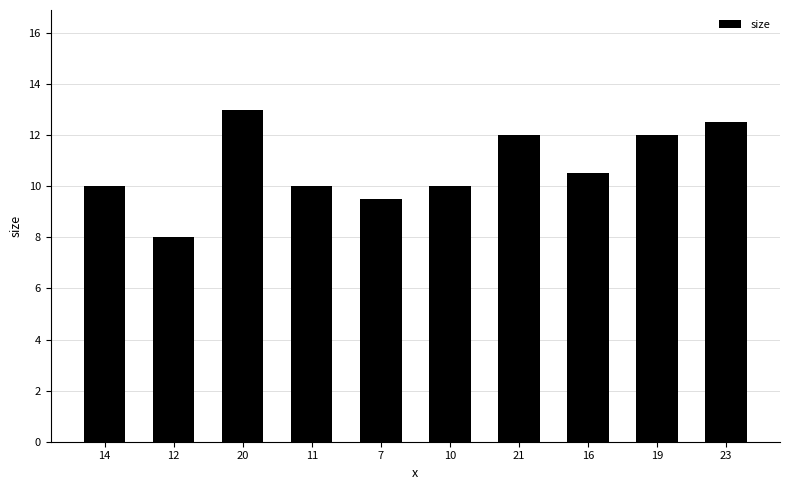

How many series are shown in this chart?

1